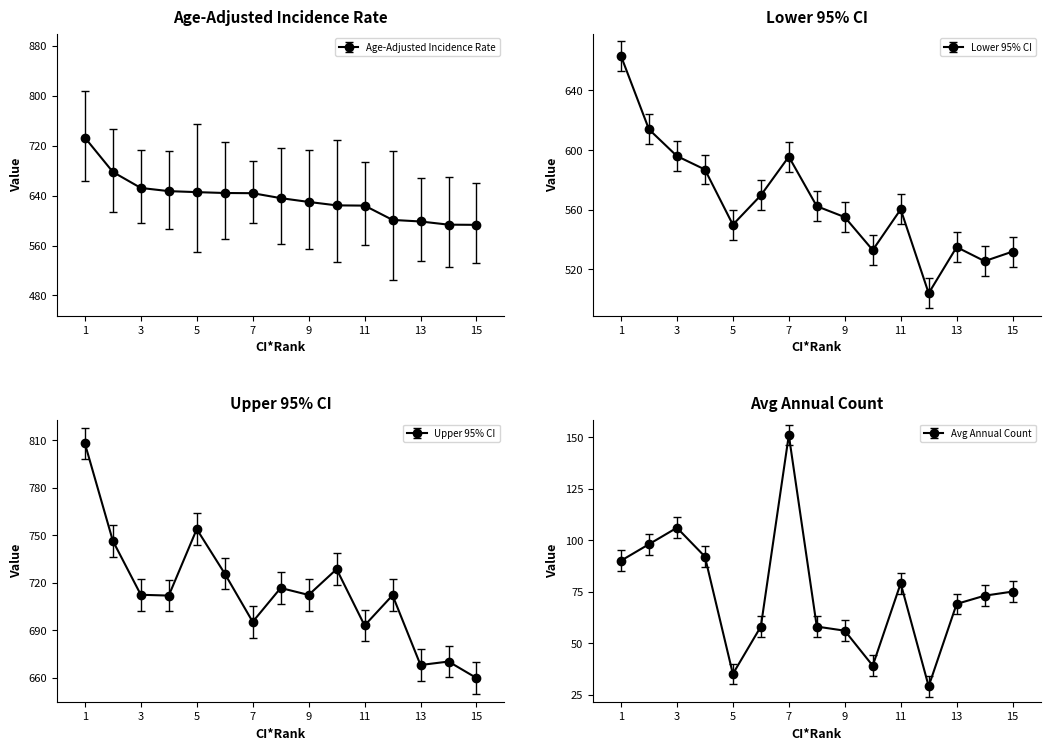

How many categories are shown in the chart?

15